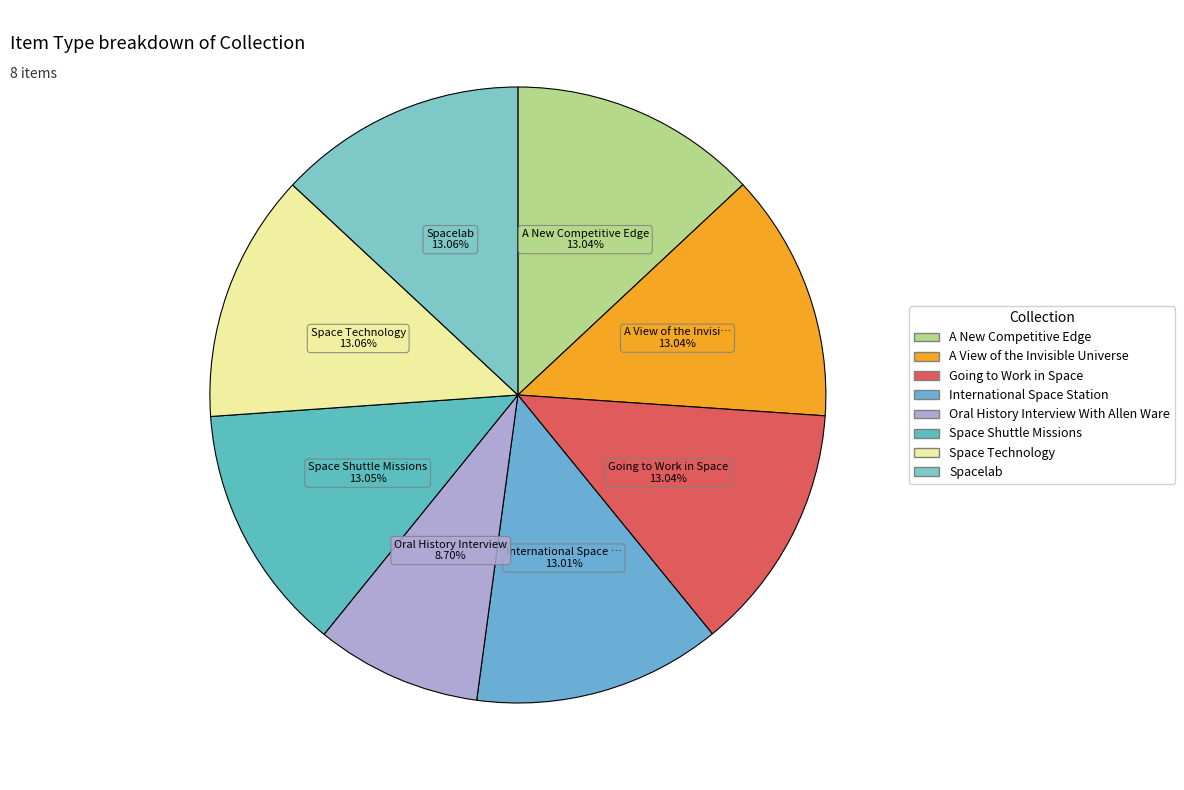

What is the change in value from Going to Work in Space to Space Technology?

+12